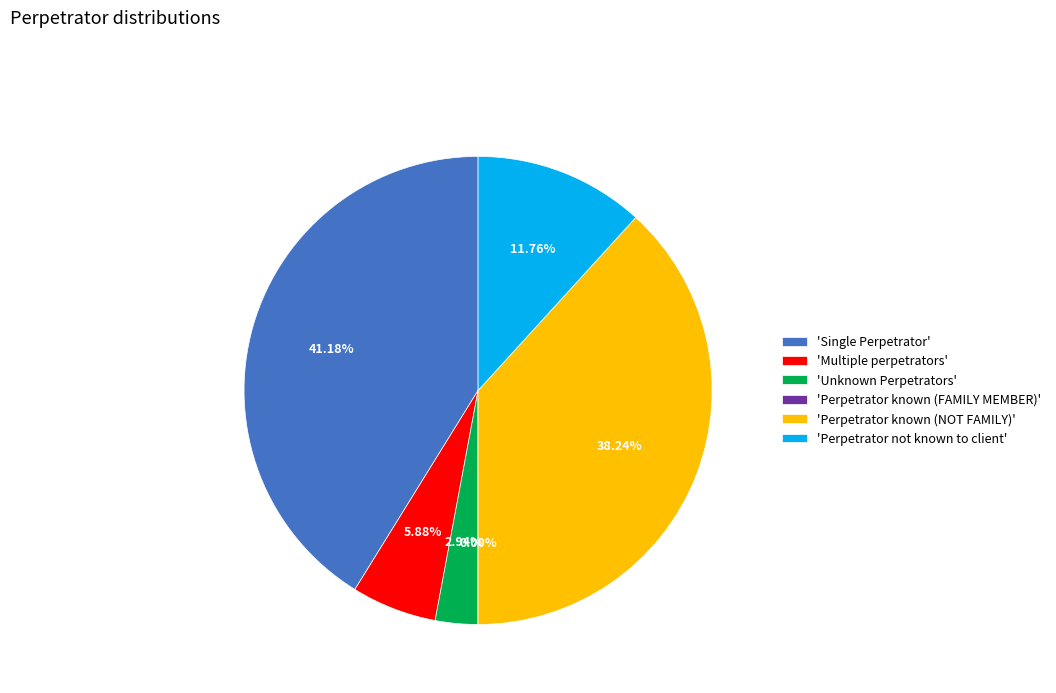

Is it true that Perpetrator known (FAMILY MEMBER) is 0% of the pie?

True